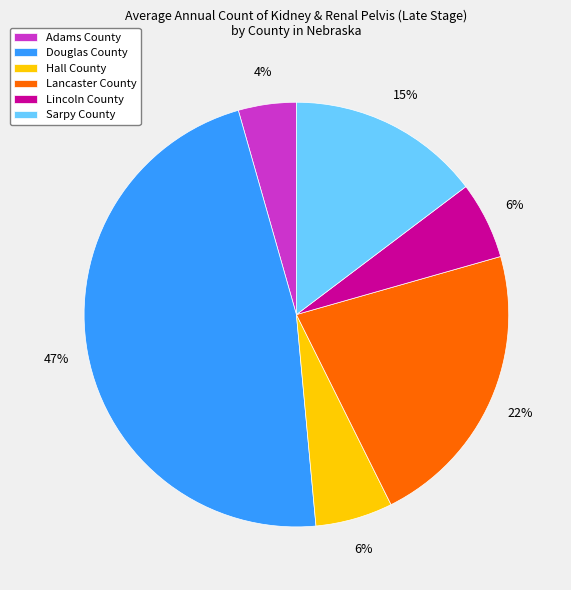

Is it true that Douglas County is 40% of the pie?

False